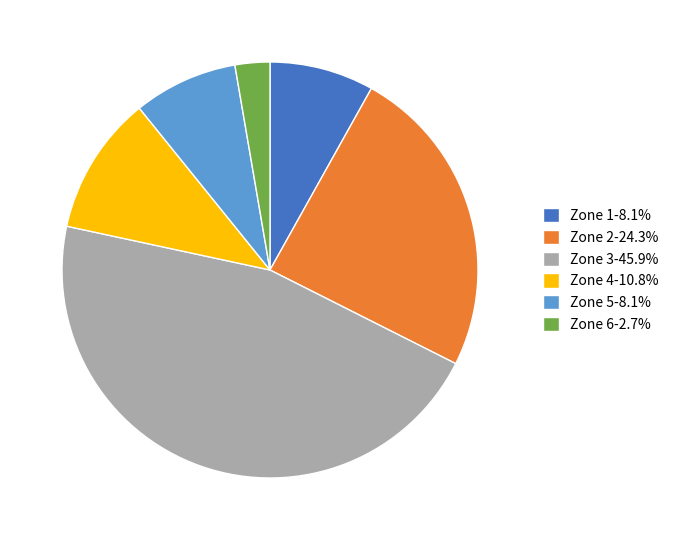

Which has a higher value, Zone 3 or Zone 5?

Zone 3